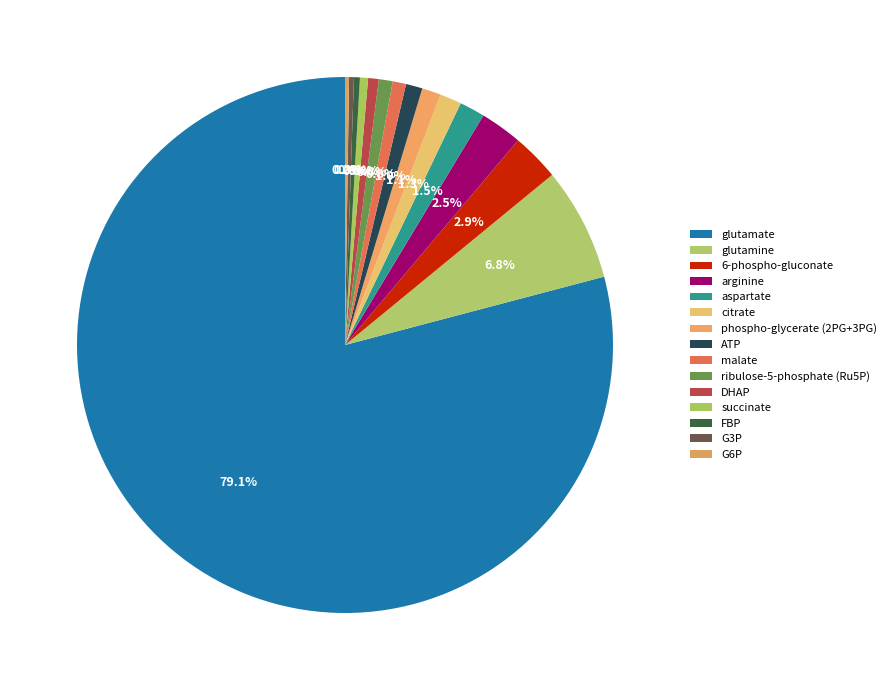

Is the sum of malate and DHAP greater than half?

No